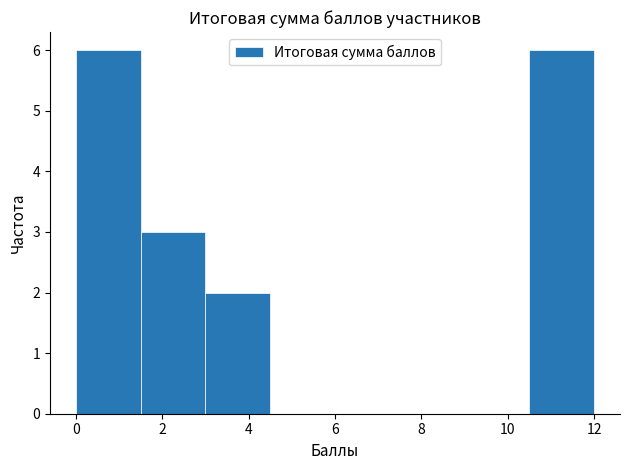

Reading left to right, list every bar in this chart as the range it spans on the x-axis followed by its height. Neither the bar edges nor the heights are printed on the chart, so give them approximately, as read against the axes.

0.0 to 1.5: 6
1.5 to 3.0: 3
3.0 to 4.5: 2
4.5 to 6.0: 0
6.0 to 7.5: 0
7.5 to 9.0: 0
9.0 to 10.5: 0
10.5 to 12.0: 6